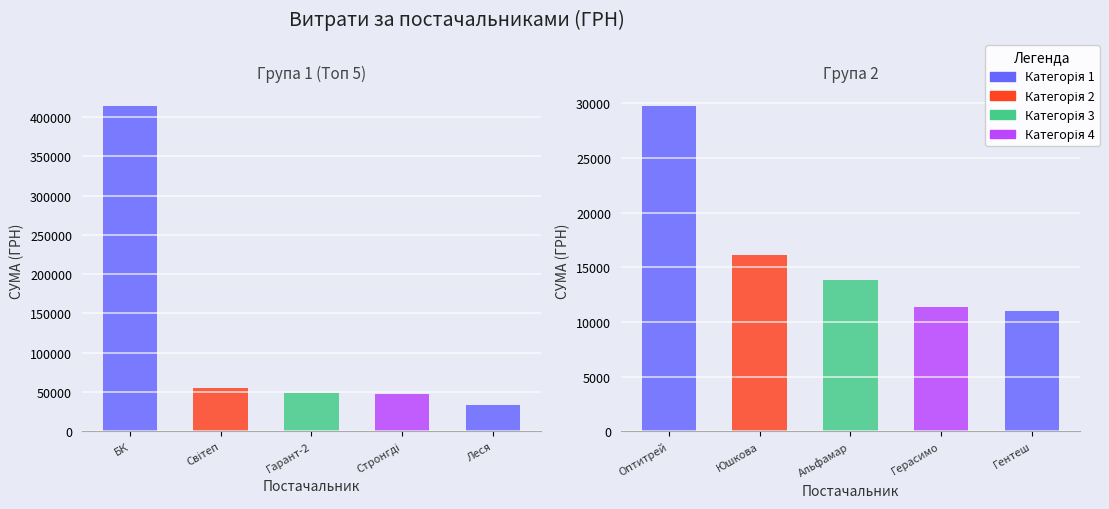

Is it true that the value at ТОВ "БК "Еталон-2010"  is 414430.6?

True